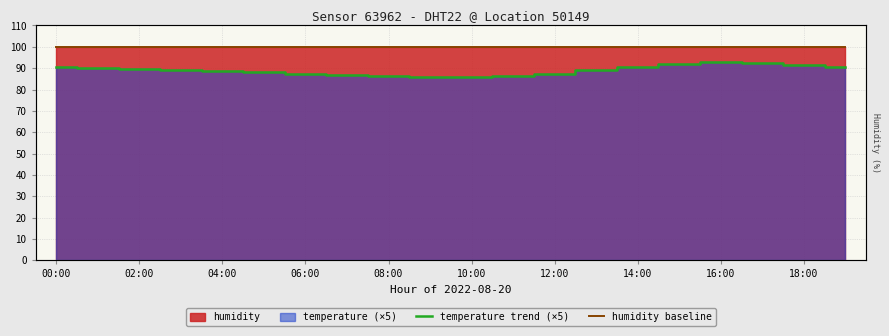

What is the total value across all series at 02:00?

189.9